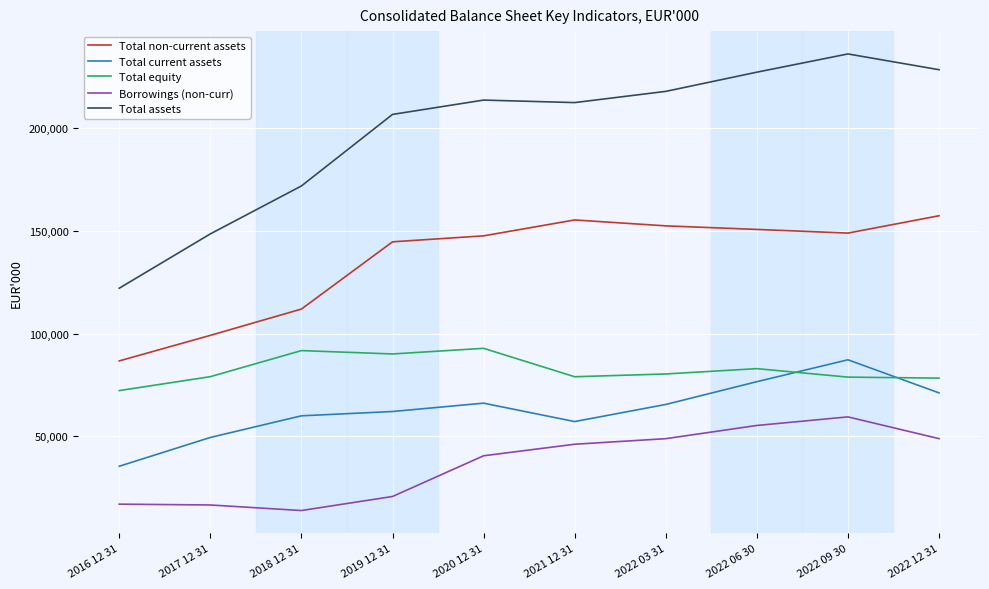

What value does the Total current assets series have at 2019 12 31, to the nearest 50?

62050